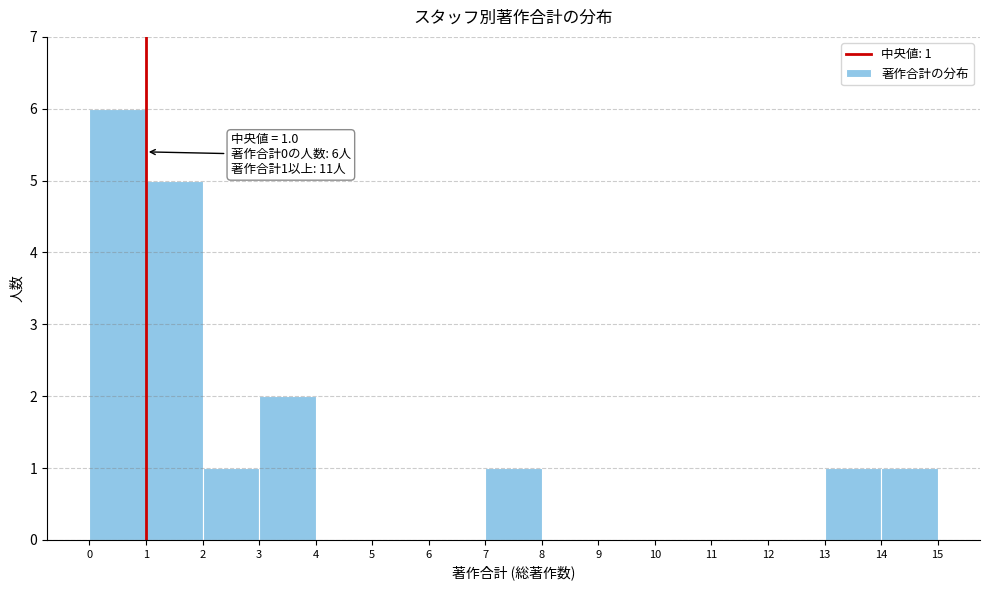

Over which range of the x-axis is the bar tallest?

0 to 1